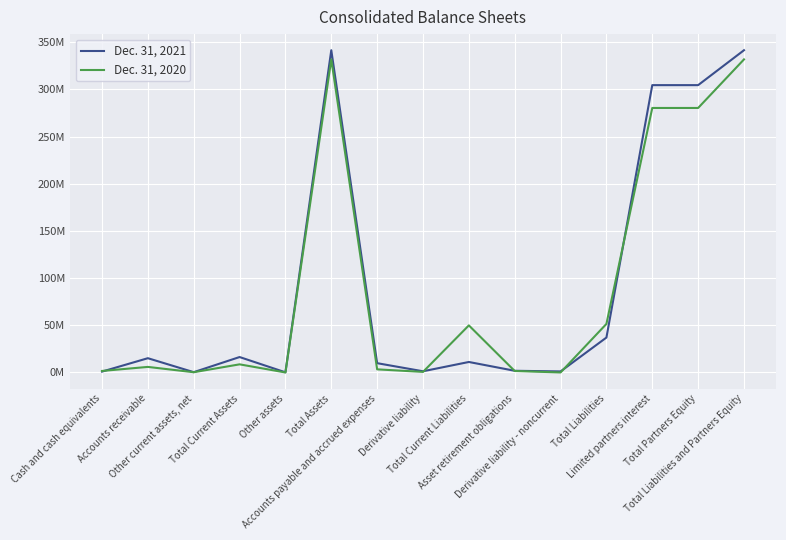

Reading left to right, transcribe all the data shown in this chart.

Dec. 31, 2021: 912828	15118535	317497	16348860	165578	341546759	9847984	1264935	11112919	1791341	1099388	37003648	304544838	304543111	341546759
Dec. 31, 2020: 1608301	5890971	257524	8612314	0	331812497	3299810	602760	49902570	1564105	0	51466675	280347549	280345822	331812497